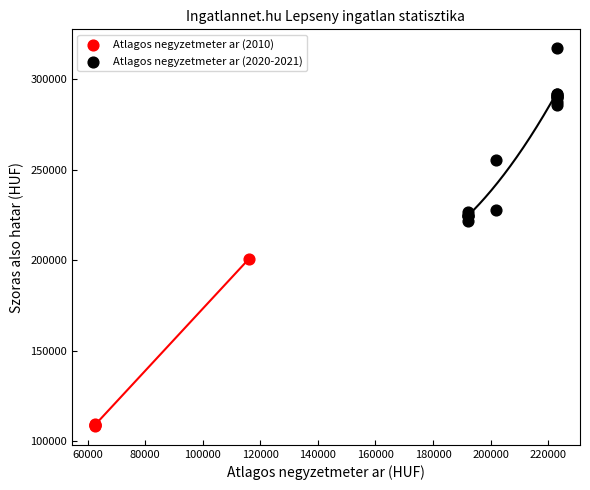

Which series contains the lowest Y value?

Atlagos negyzetmeter ar (2010)